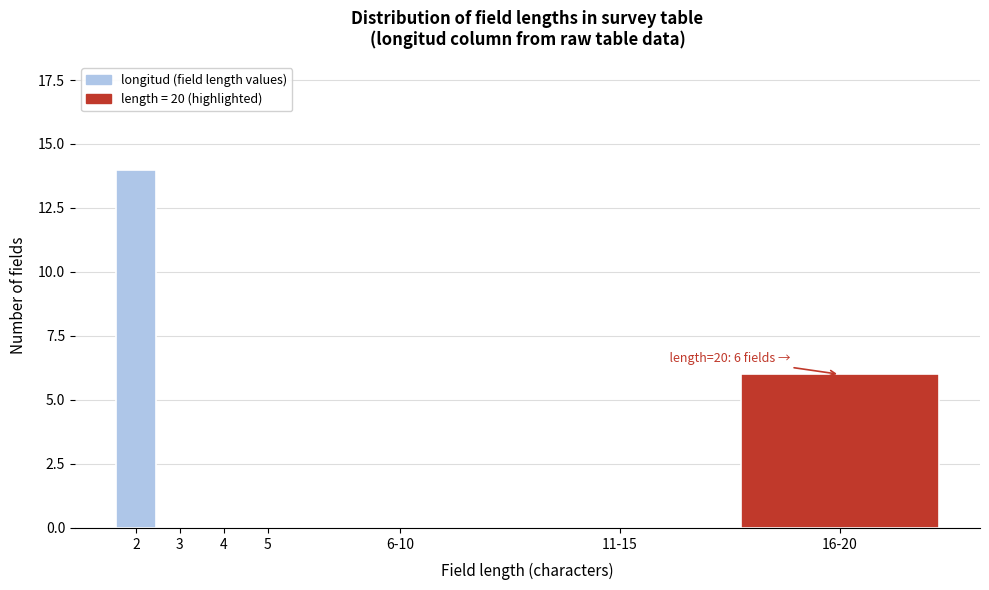

Reading left to right, extract all data points from this chart.

2=14	3=0	4=0	5=0	6-10=0	11-15=0	16-20=6